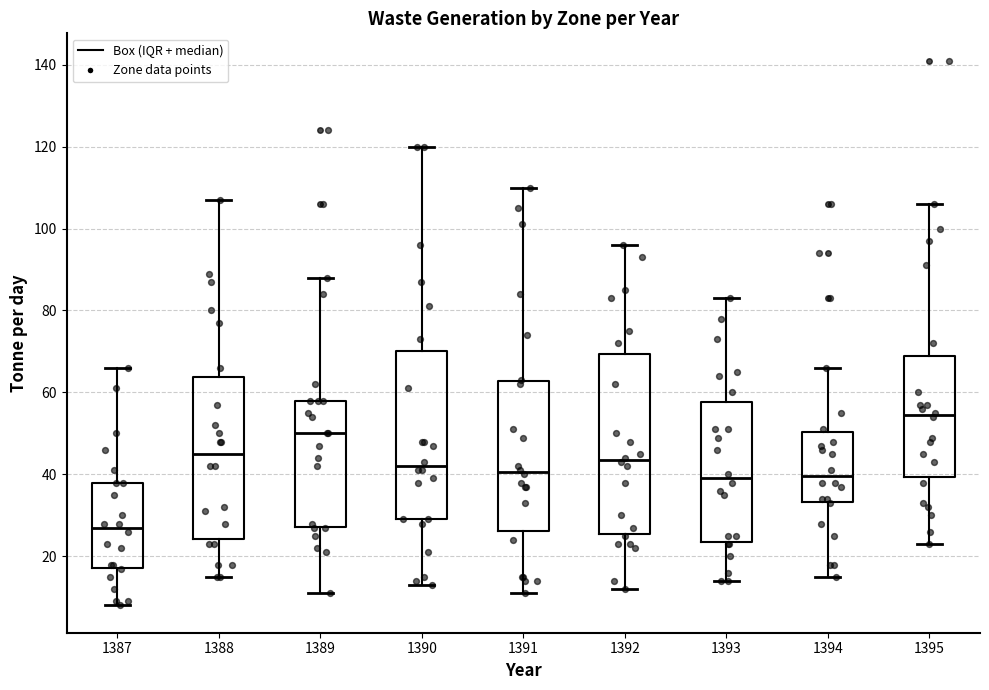

Reading left to right, transcribe this box plot: for each box, give where its median line is, the range the box spans, and where its two whiskers end, as read against the y-axis. The values are not printed on the chart, so give them approximately, as read against the axis.

1387: median 28, box 18 to 38, whiskers 8 to 66
1388: median 46, box 24 to 64, whiskers 16 to 108
1389: median 50, box 28 to 58, whiskers 12 to 88
1390: median 42, box 30 to 70, whiskers 14 to 120
1391: median 40, box 26 to 62, whiskers 12 to 110
1392: median 44, box 26 to 70, whiskers 12 to 96
1393: median 40, box 24 to 58, whiskers 14 to 84
1394: median 40, box 34 to 50, whiskers 16 to 66
1395: median 54, box 40 to 70, whiskers 24 to 106